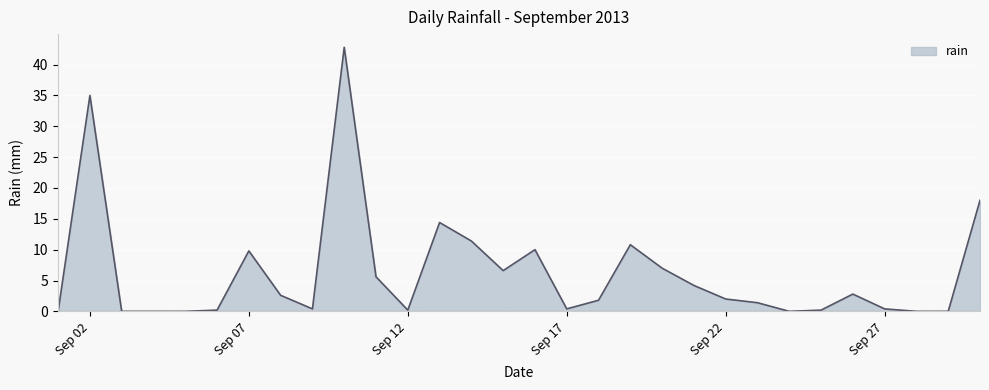

What is the difference between the maximum and minimum values?

42.8